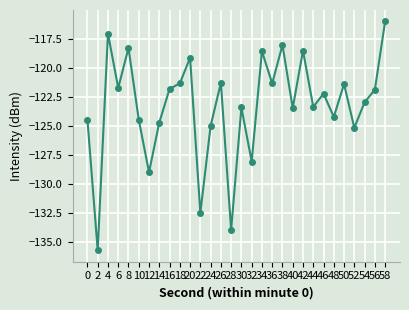

What is the value of the 22nd point from the left?

-118.5